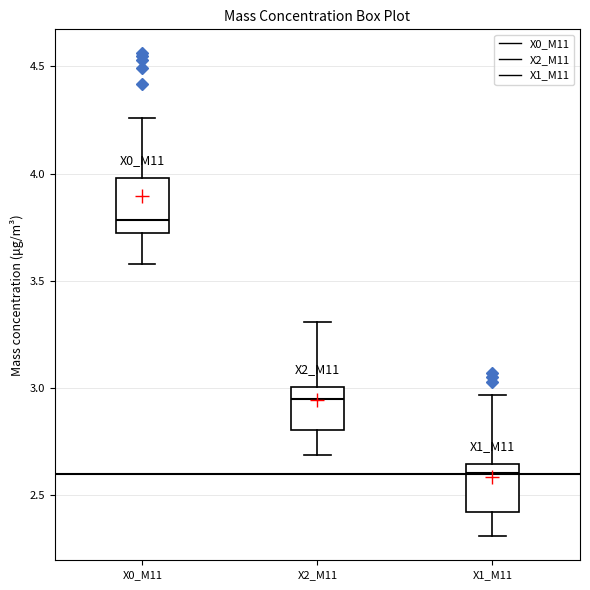

Which box's median line is the highest?

X0_M11